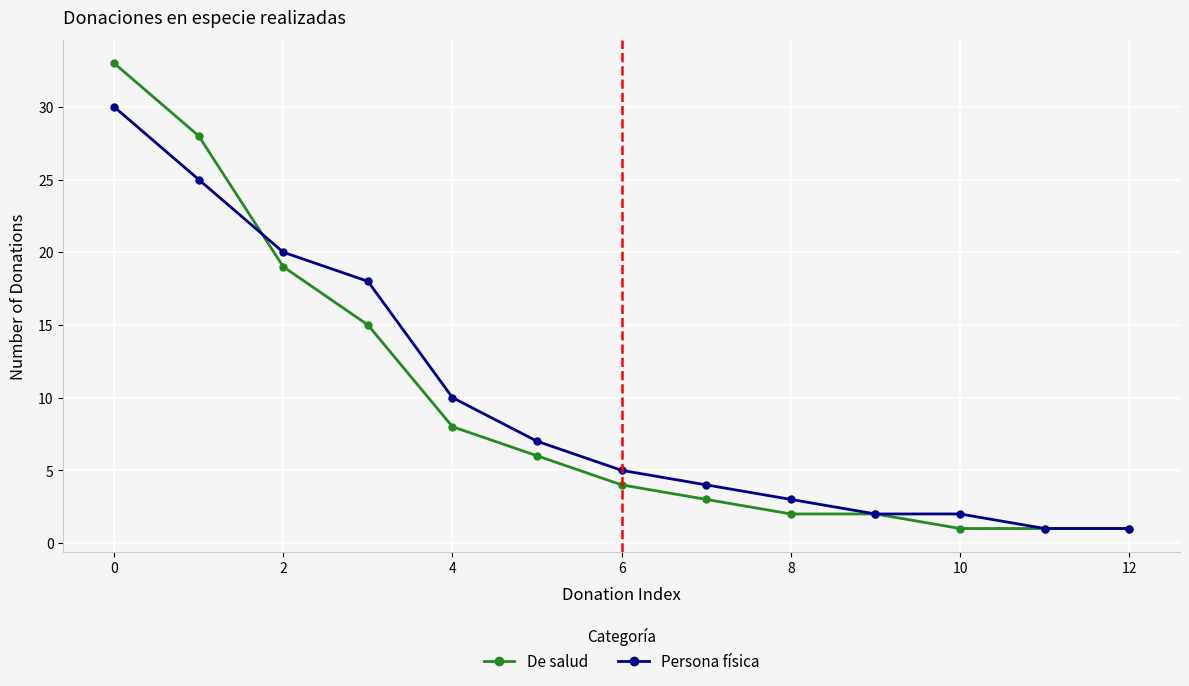

True or false: De salud has more than 2 points higher than both neighbors.

False